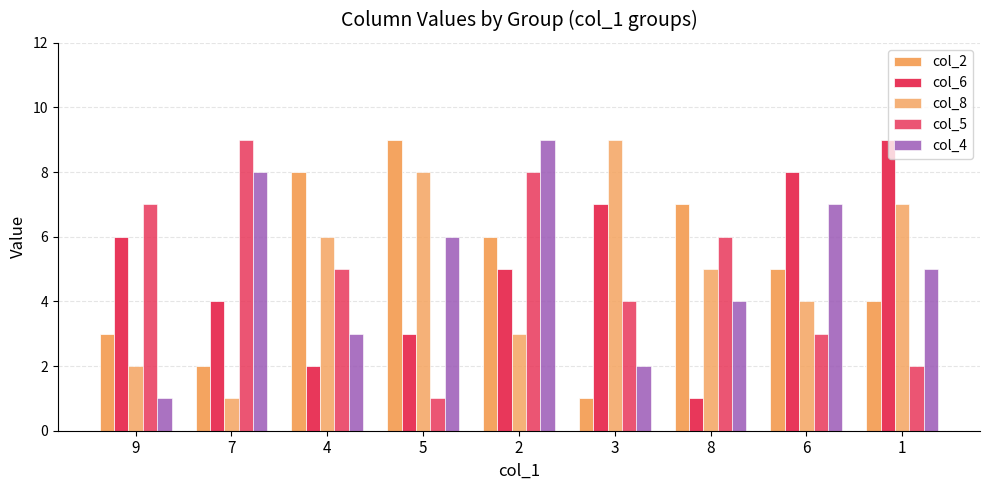

What is the maximum value for col_8?

9